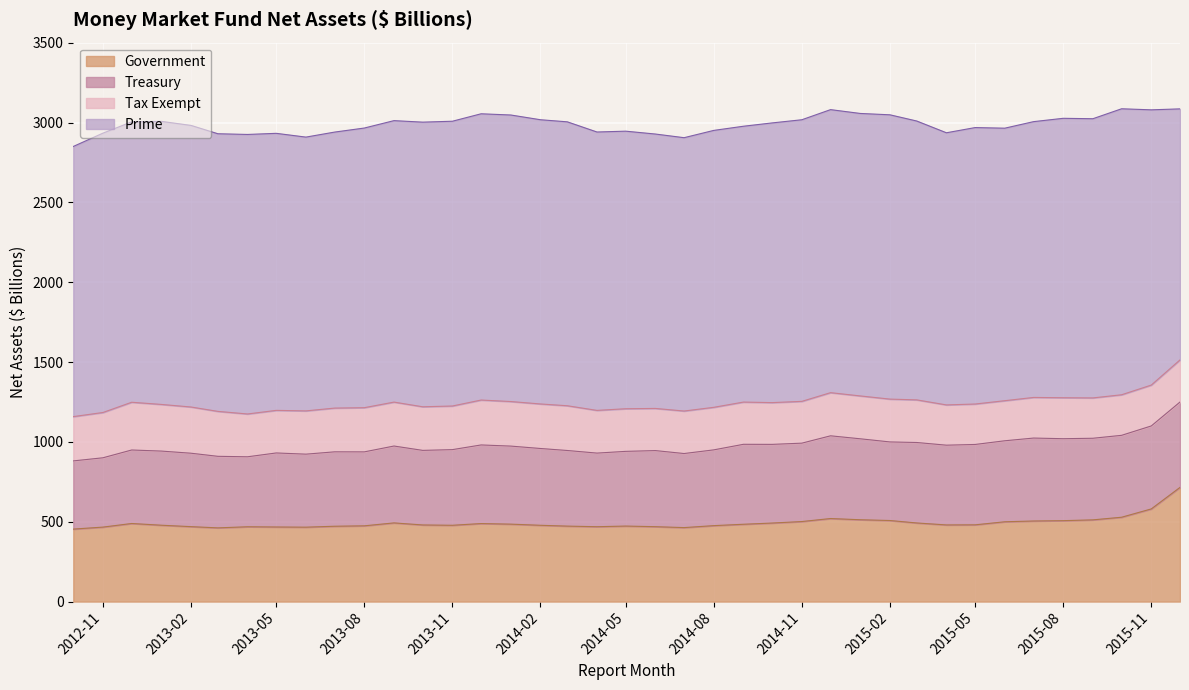

What is the average value of the Tax Exempt series?

269.4